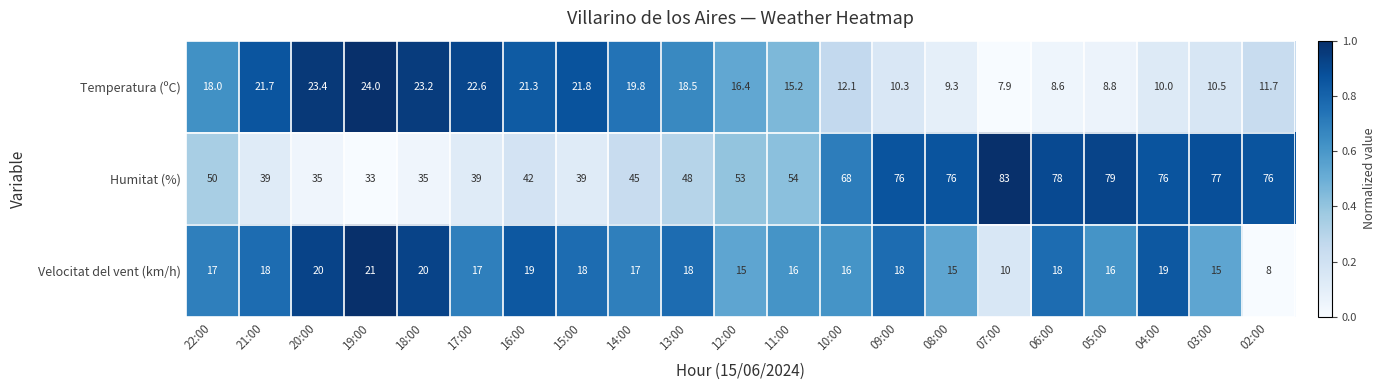

At which category does the chart reach its peak across all series?

07:00